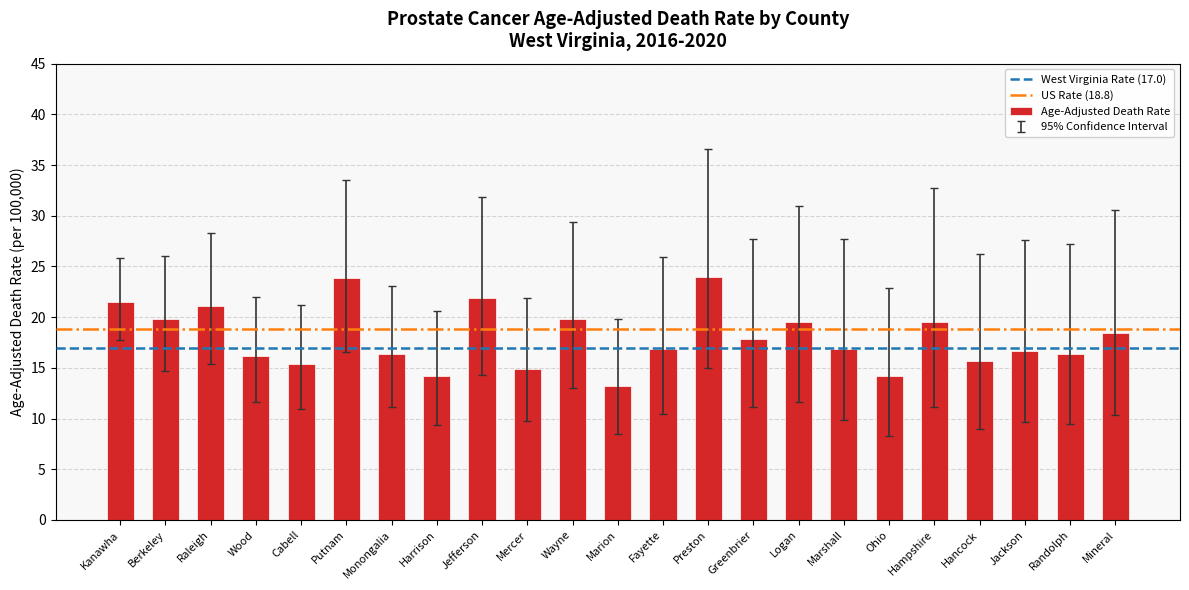

True or false: the data shows 18.4 at Mineral.

True